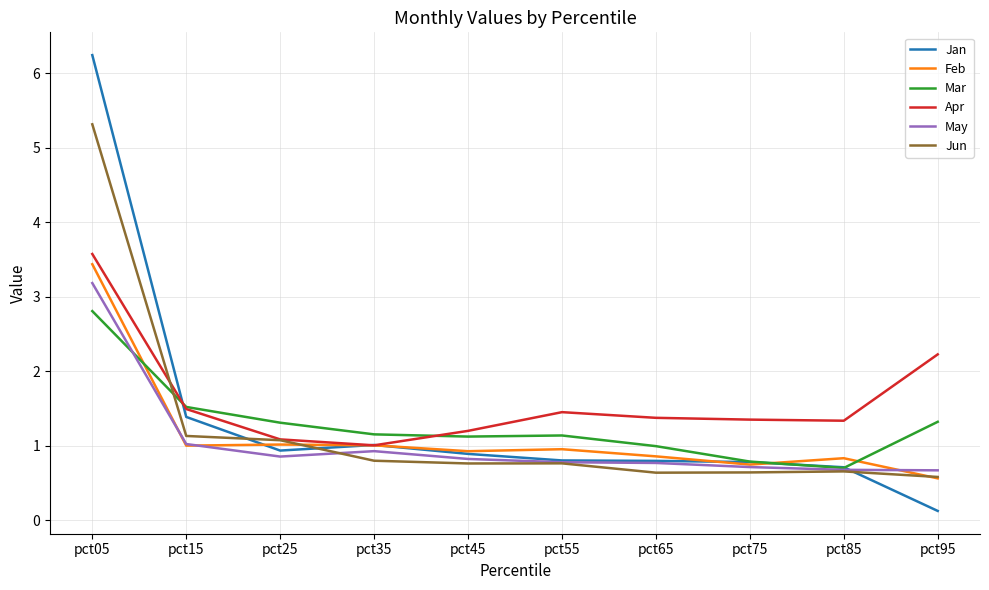

How many lines are shown in the chart?

6